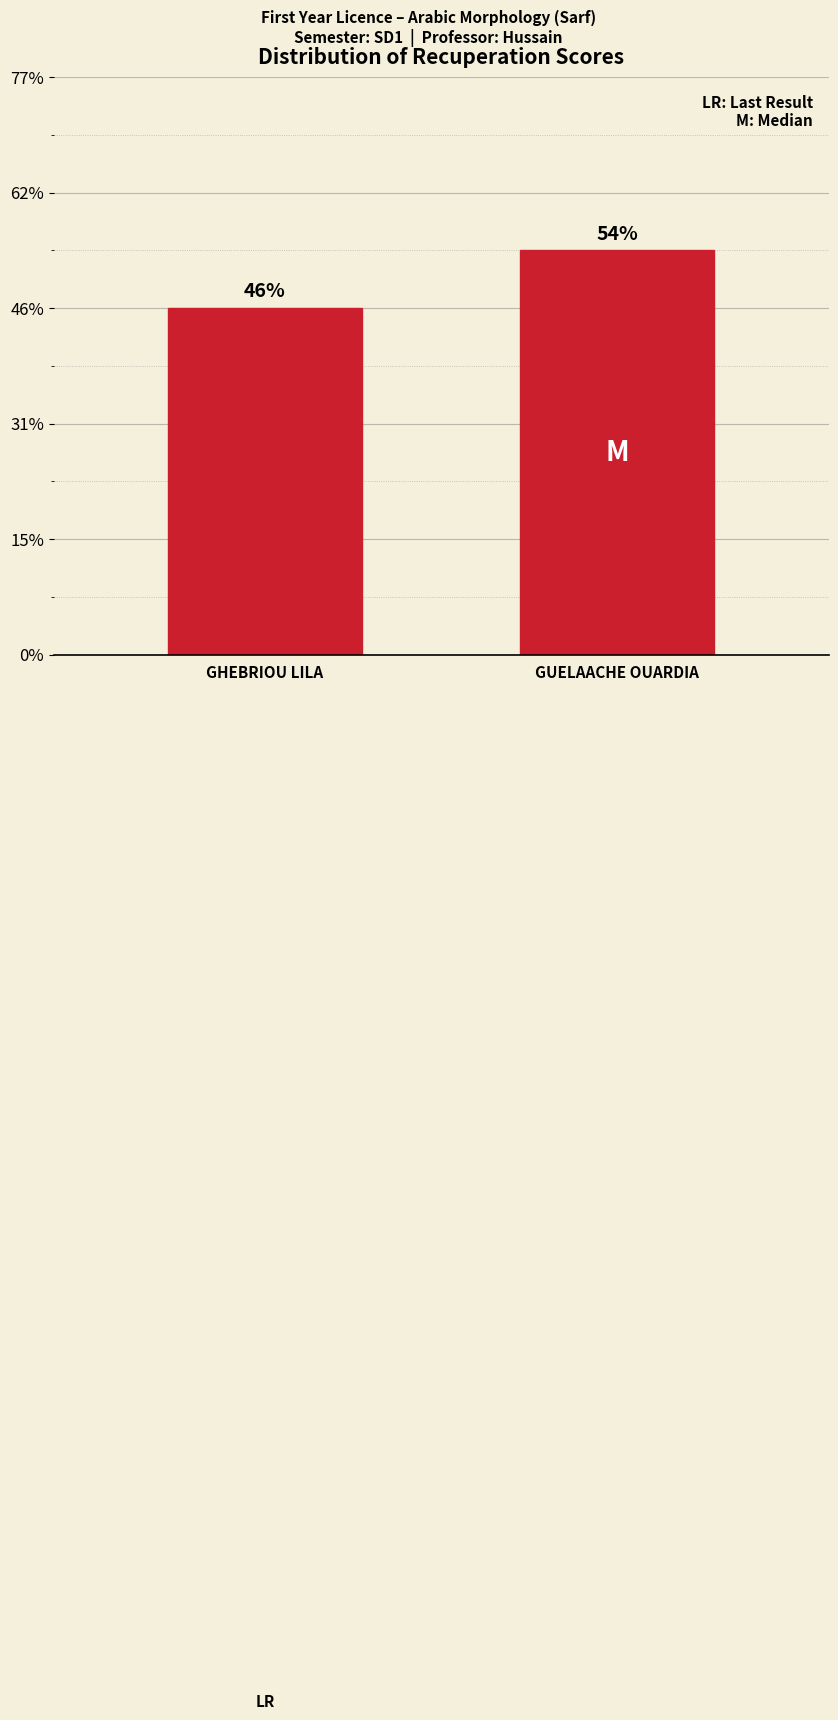

Are the bars horizontal?

No